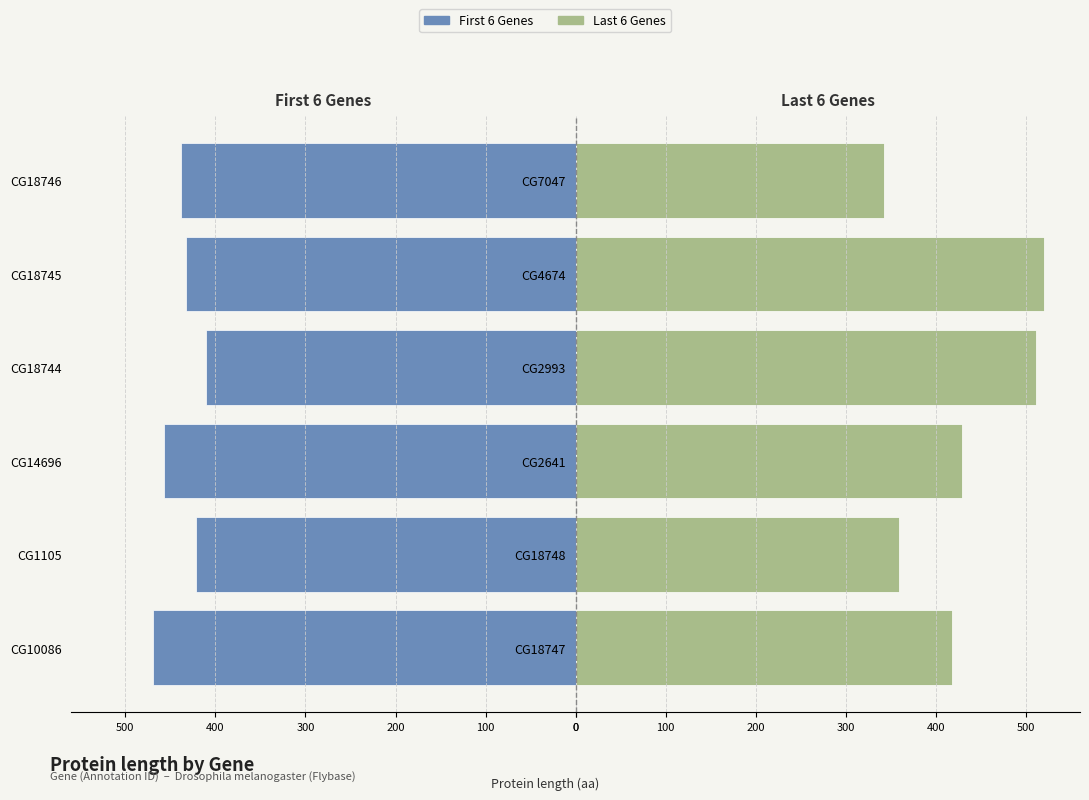

Does the chart contain stacked bars?

No